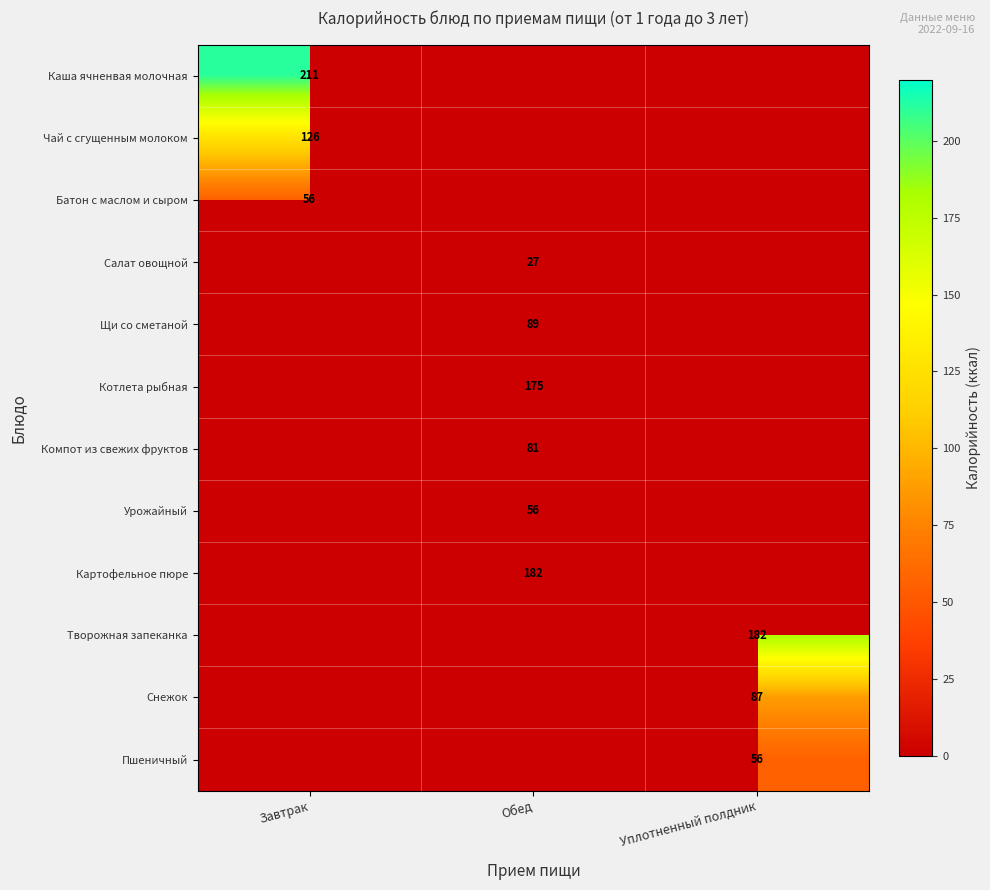

True or false: Каша ячненвая молочная has a value of 211 at Завтрак.

True